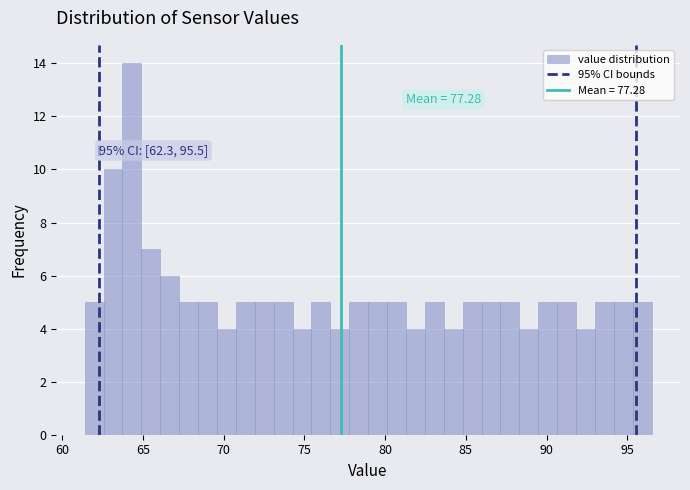

Around what value on the x-axis is the tallest bar? Give the approximate position of its centre, as read against the axis.

64.5